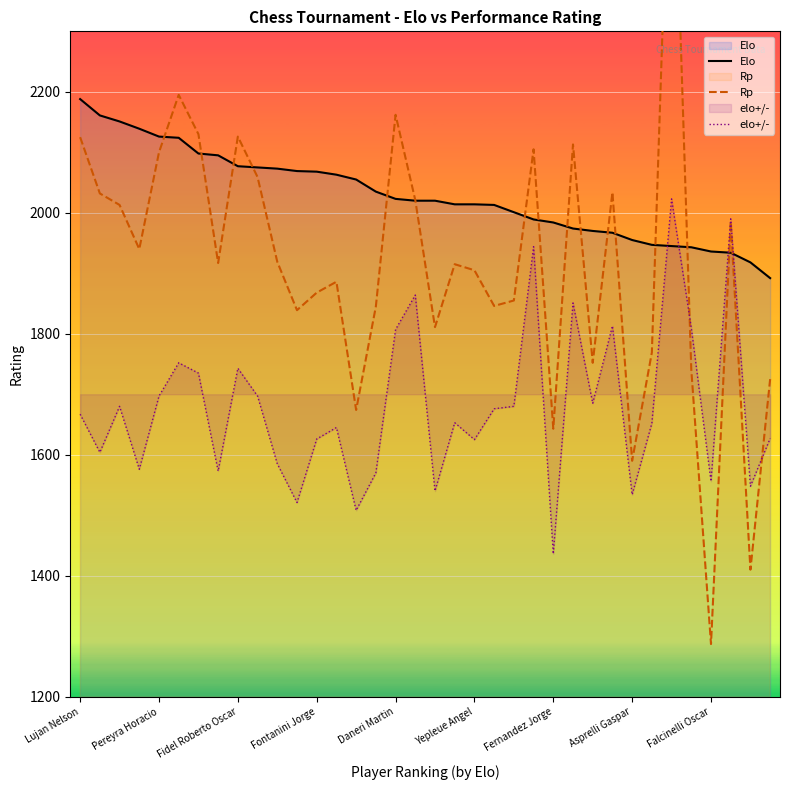

Which series changed the most between 27 and 35?

Rp